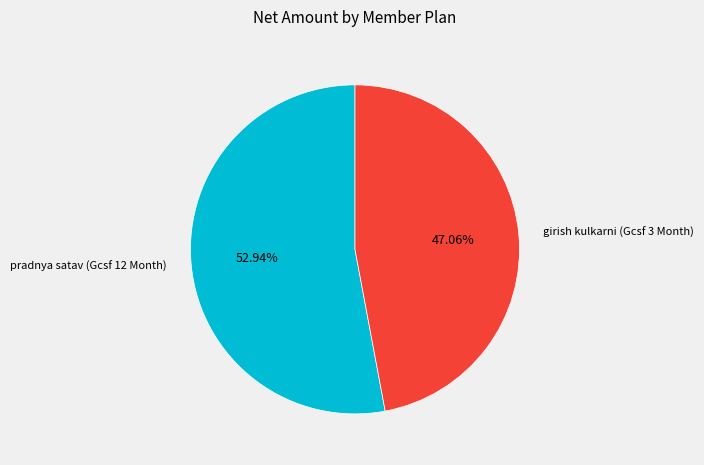

Is there any slice that represents more than half of the pie?

Yes